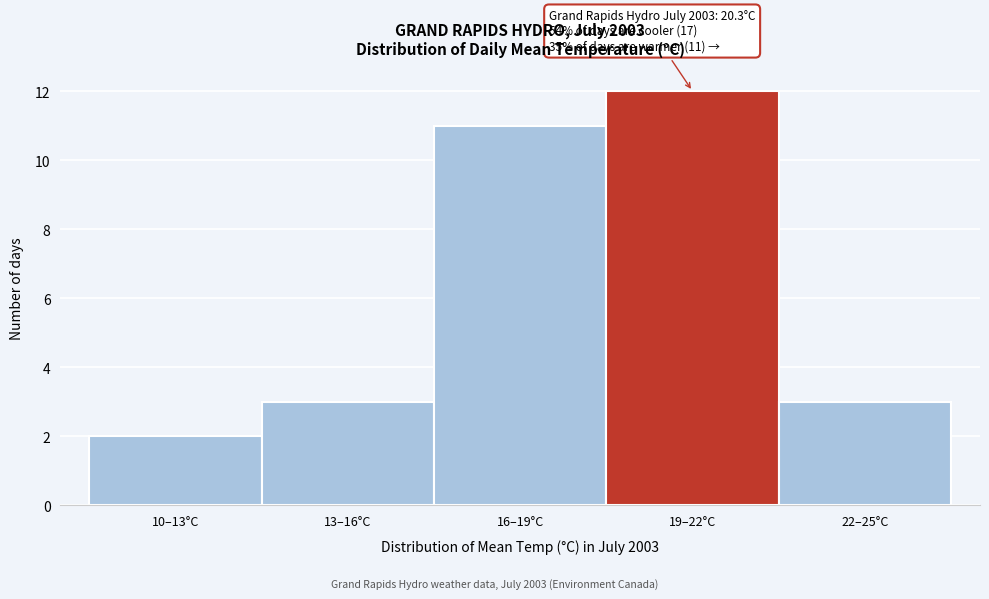

Reading right to left, transcribe all the data shown in this chart.

22–25°C=3	19–22°C=12	16–19°C=11	13–16°C=3	10–13°C=2